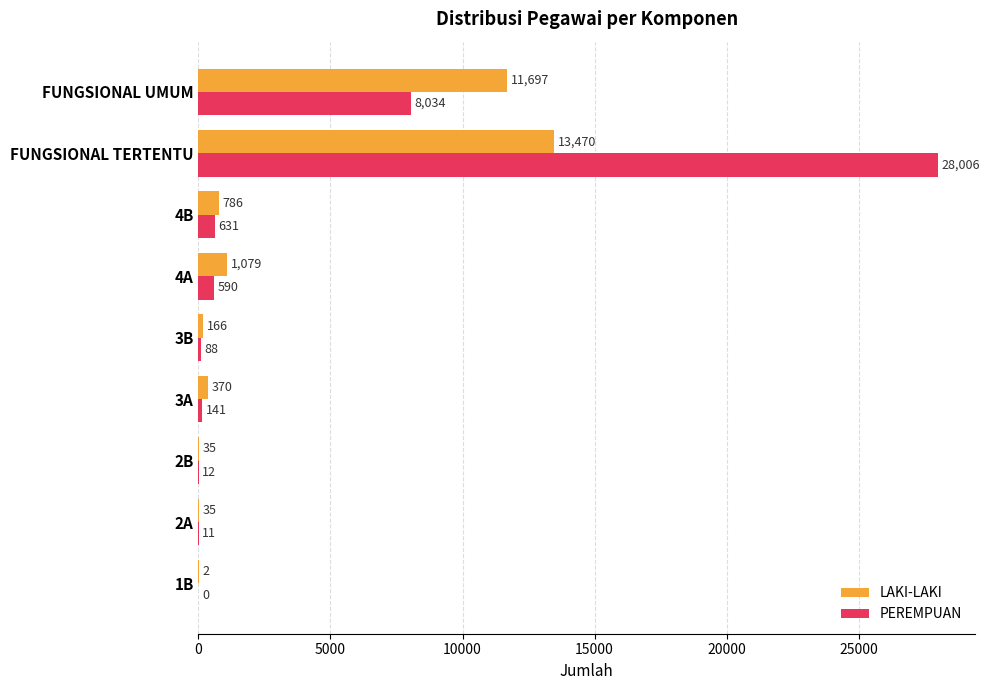

What is the sum of all LAKI-LAKI values?

27640